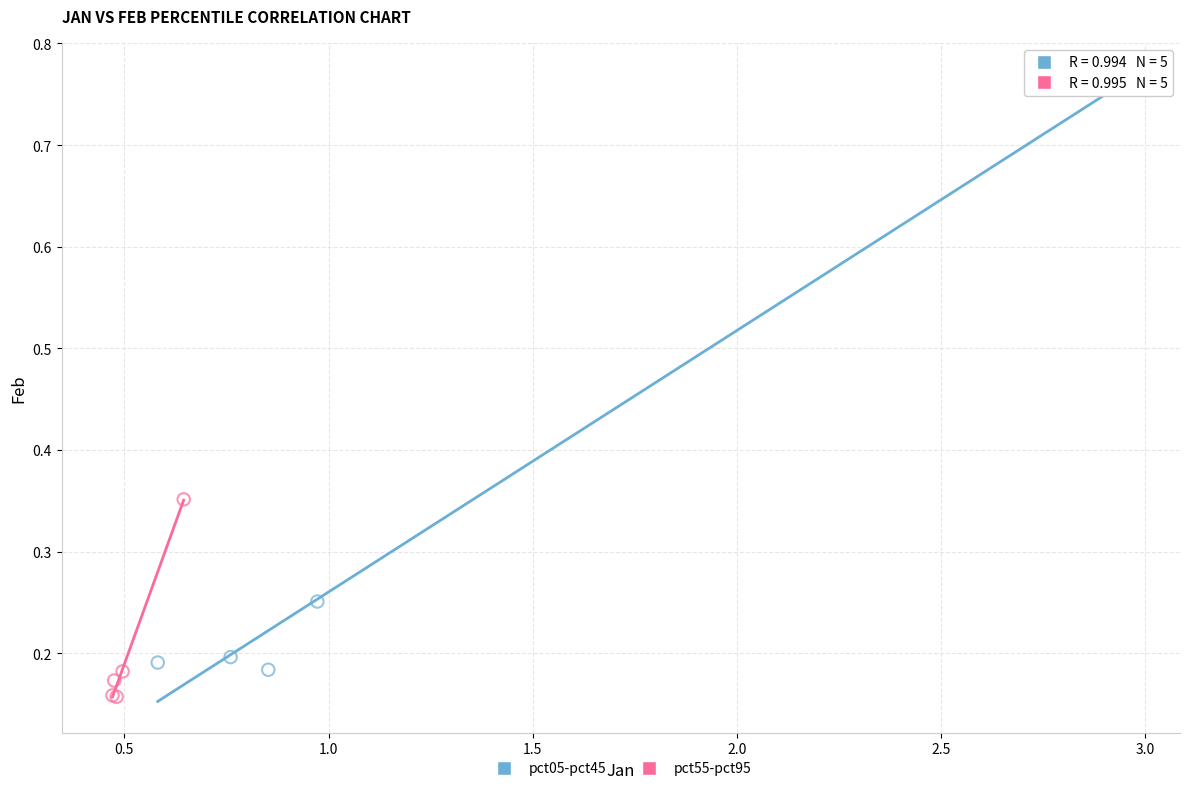

Which series has the widest spread of Y values?

pct05-pct45